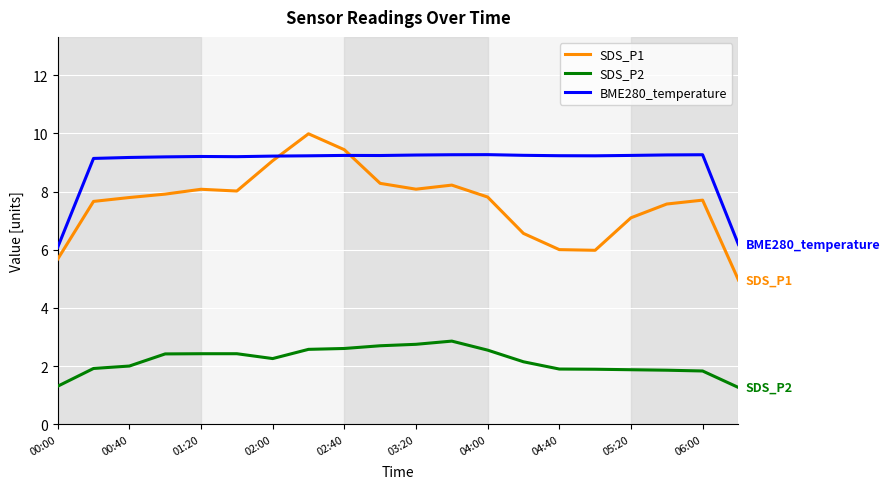

Rank the series by their maximum value, from highest to lowest.

SDS_P1, BME280_temperature, SDS_P2